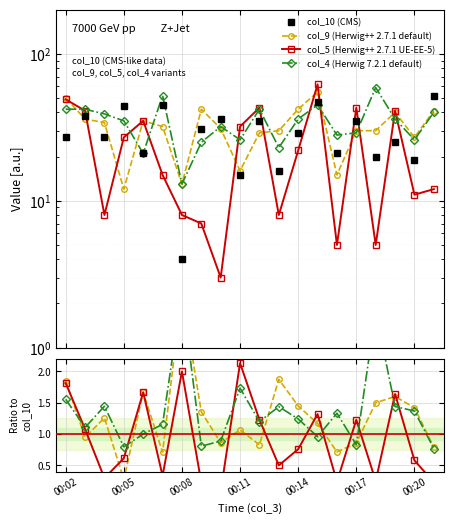

Where do col_10 and col_4 first cross each other?

00:04 and 00:05